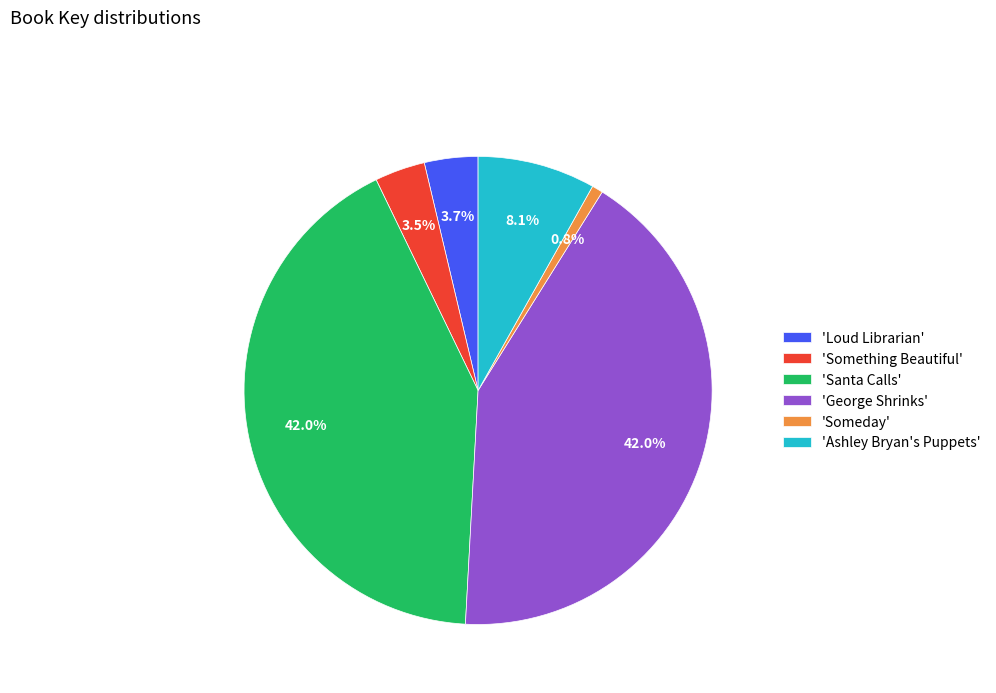

What is the smallest slice in the pie chart?

'Someday'